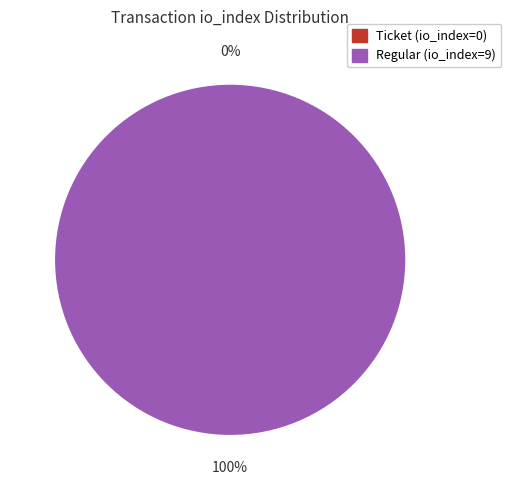

The Regular (io_index=9) slice represents 99% of the pie. True or false?

False